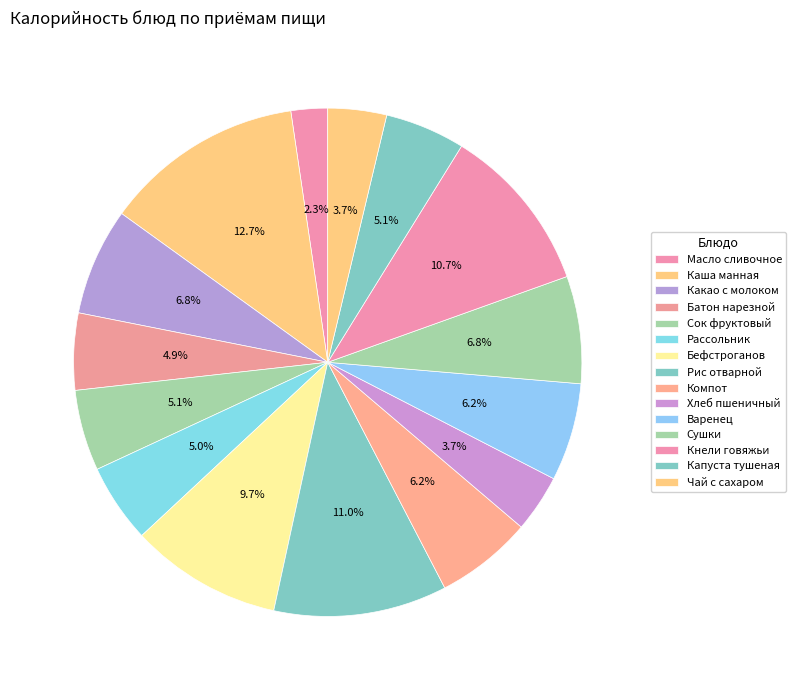

How much of the chart is everything except Какао с молоком?

93.2%